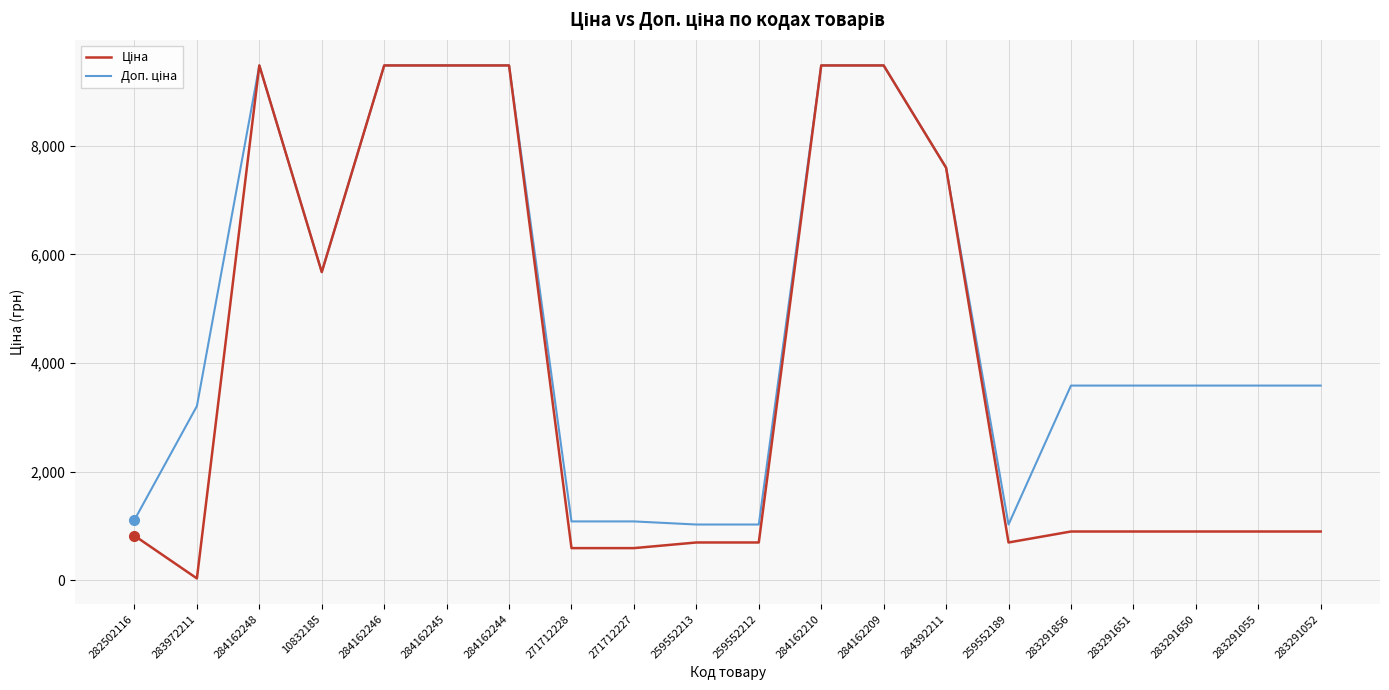

What is the maximum value shown in the chart?

9480.1